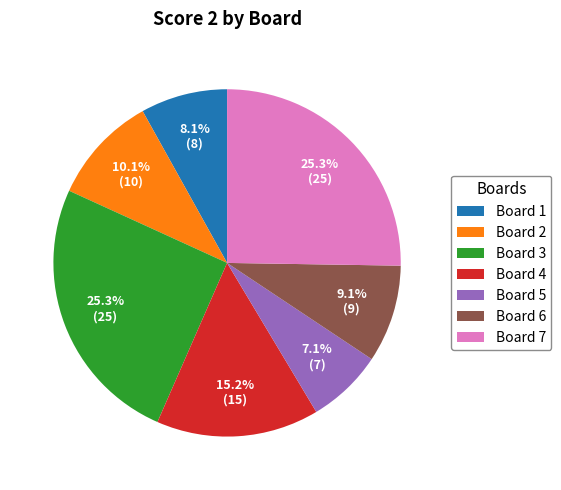

Does any single category account for the majority?

No